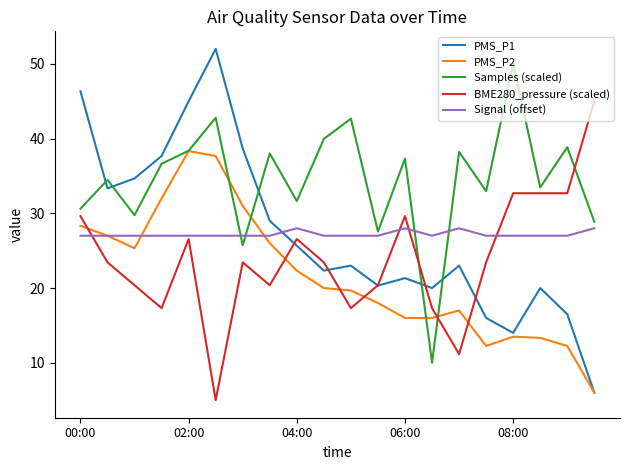

Which series has the widest spread of values?

PMS_P1